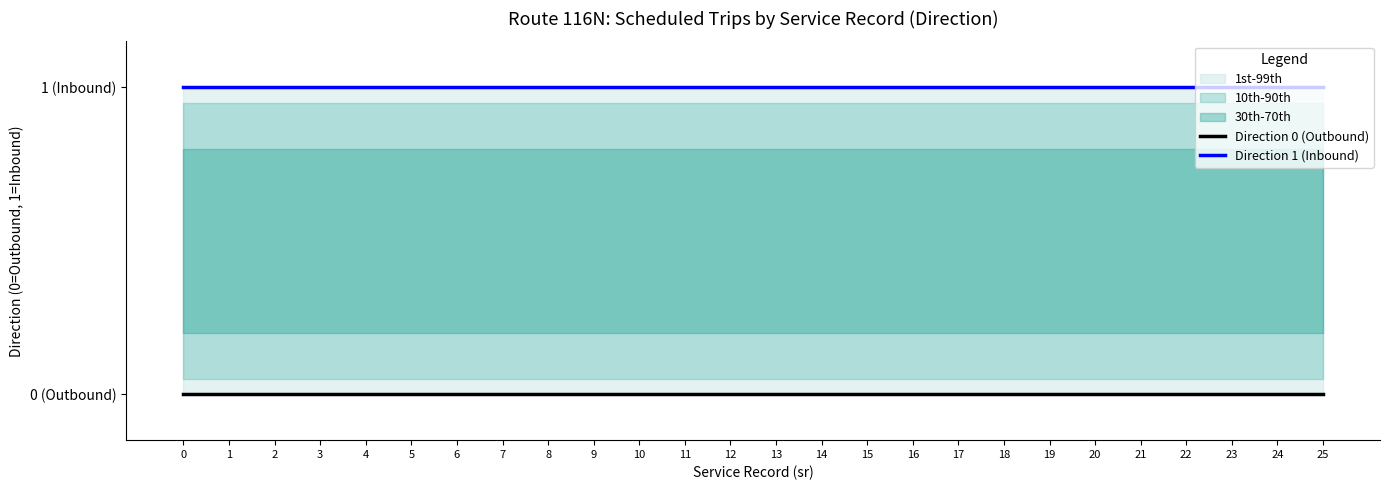

Rank the categories by Direction 0 (Outbound) value from highest to lowest.

0, 1, 2, 3, 4, 5, 6, 7, 8, 9, 10, 11, 12, 13, 14, 15, 16, 17, 18, 19, 20, 21, 22, 23, 24, 25